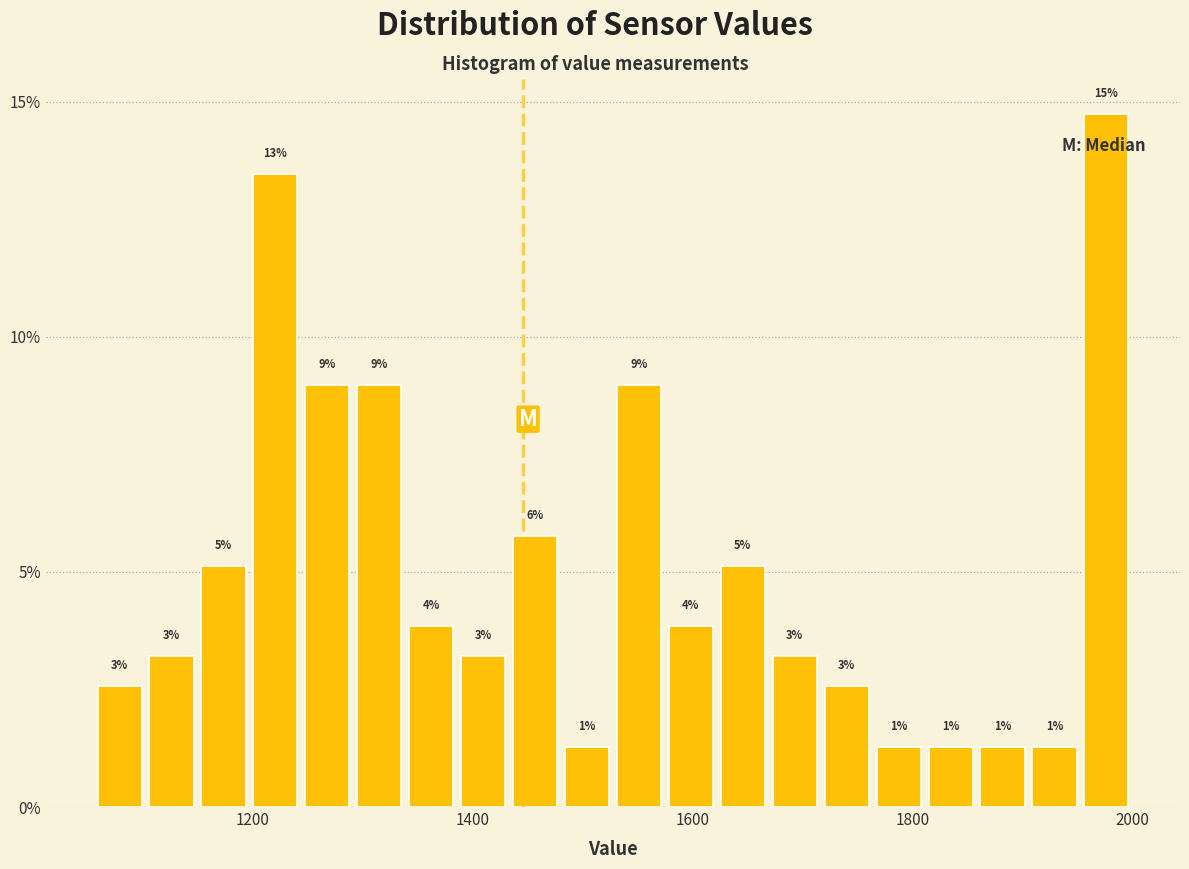

Read against the x-axis, roughly where is the centre of the tallest bar?

1980